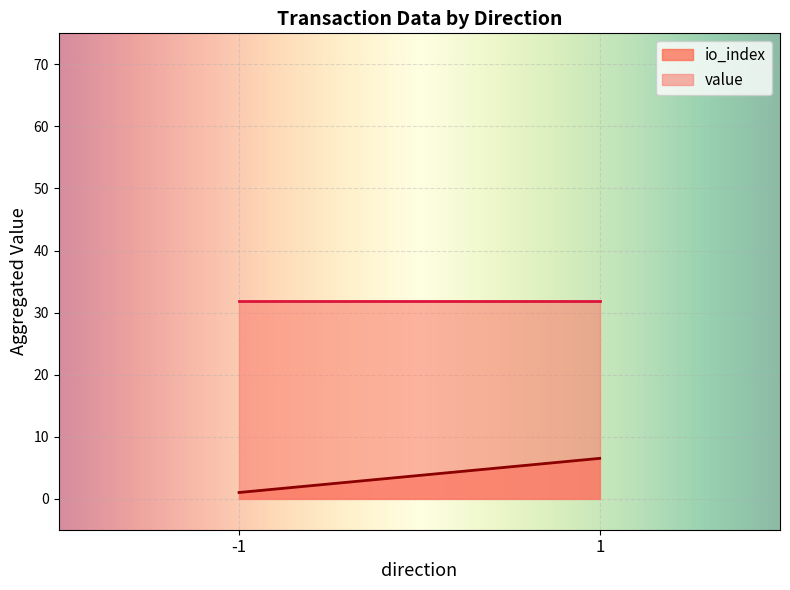

Between -1 and 1, which is larger?

1